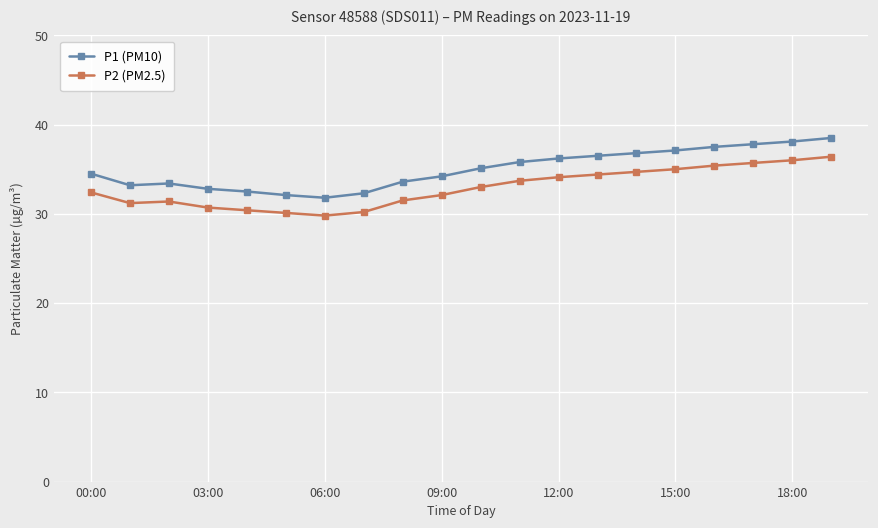

What is the difference between the maximum and second lowest values in the P2 (PM2.5) series?

6.3